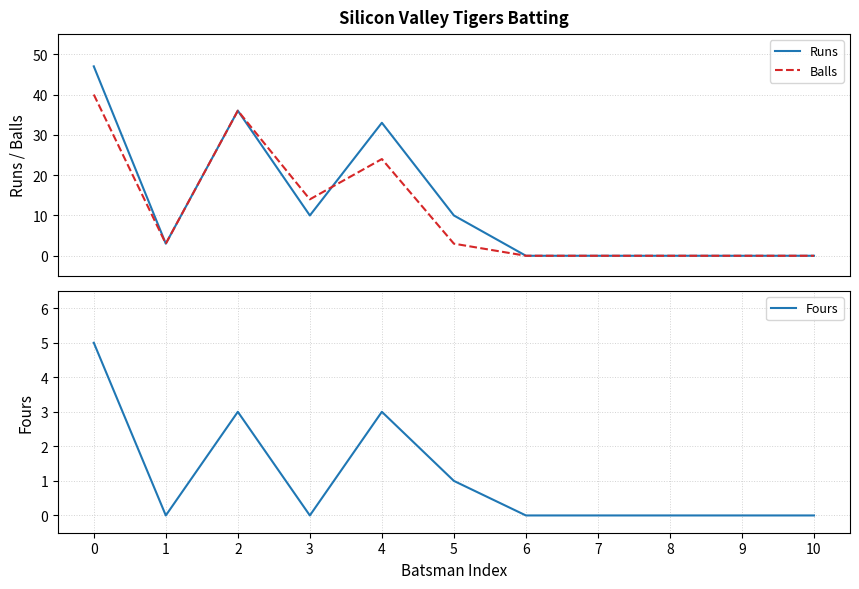

What is the average value of the Balls series?

11